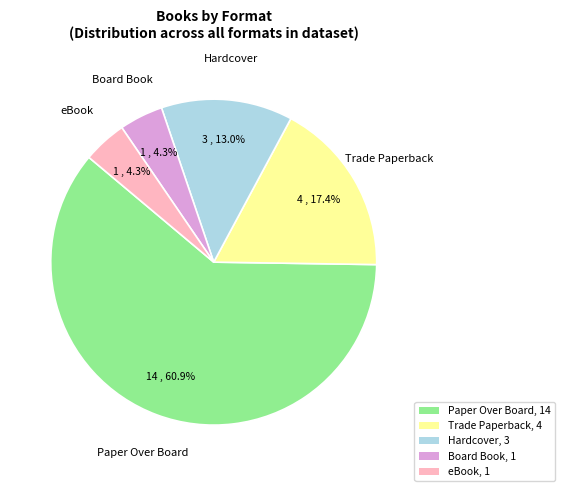

To the nearest percent, what percentage of the pie is Hardcover?

13%